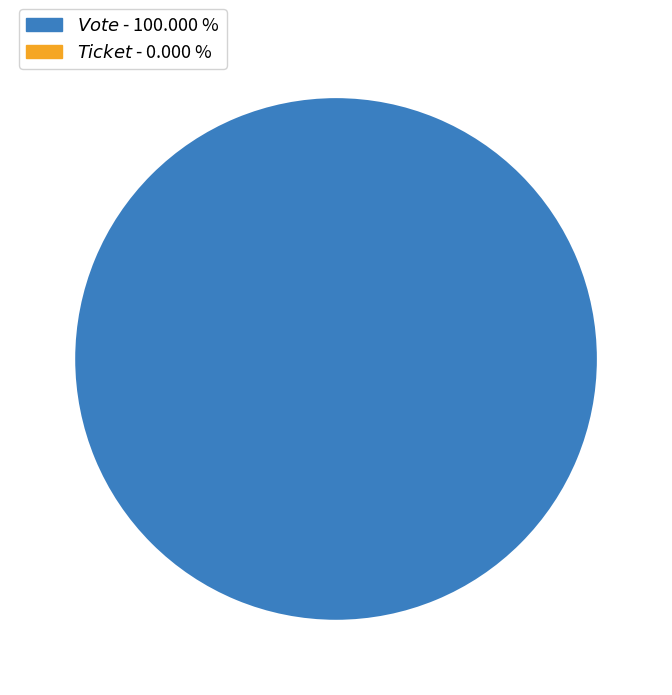

True or false: Vote accounts for 88% of the total.

False